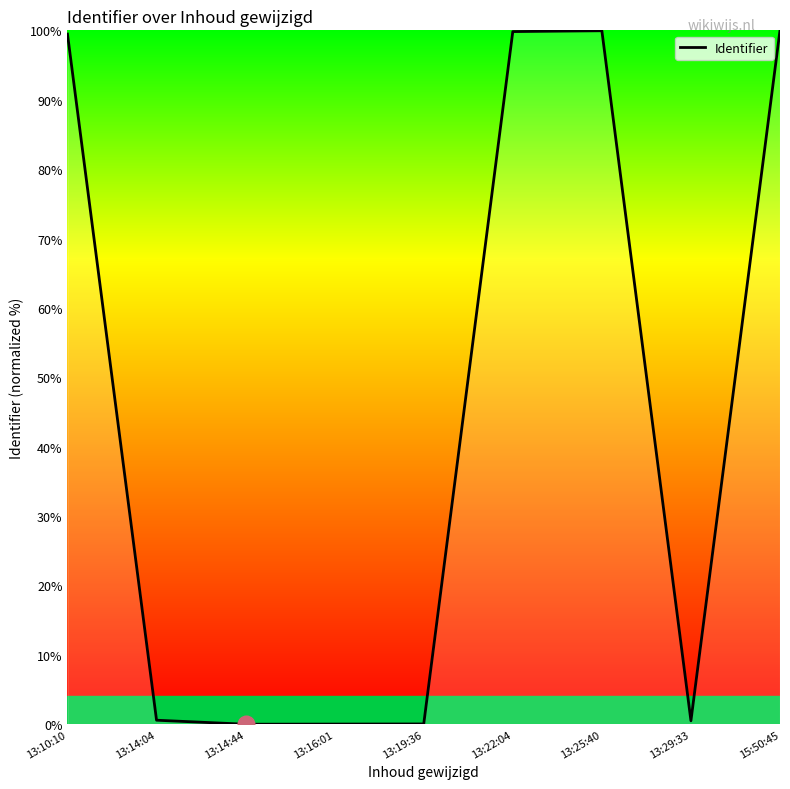

What is the ratio of the value at 13:10:10 to the value at 13:25:40?

1.0